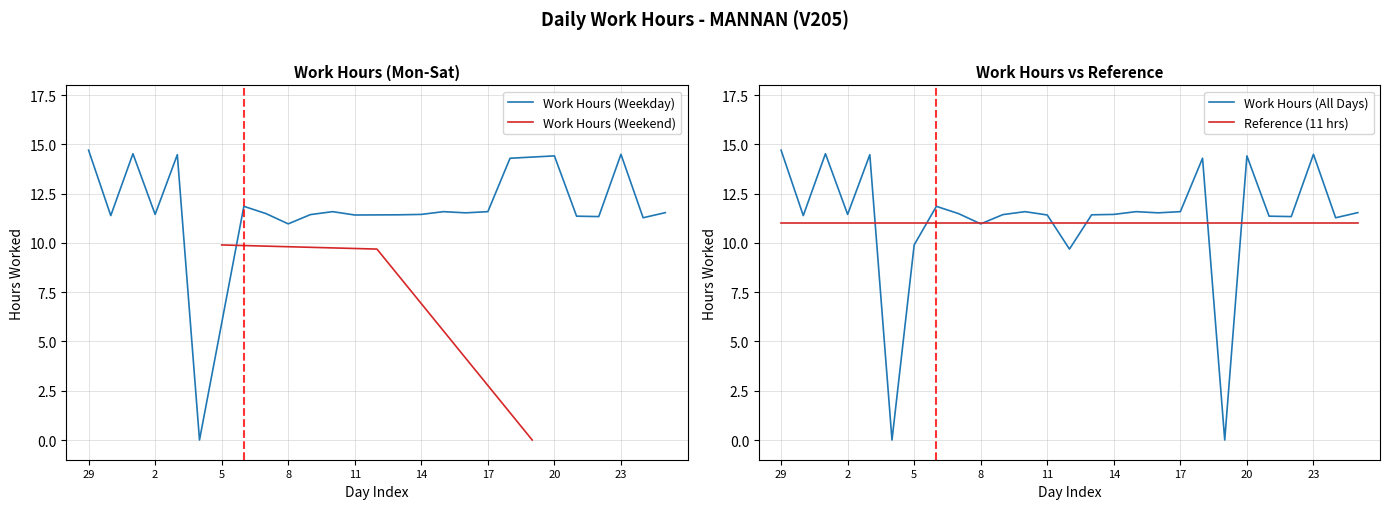

What is the difference between the maximum and minimum values?

14.7